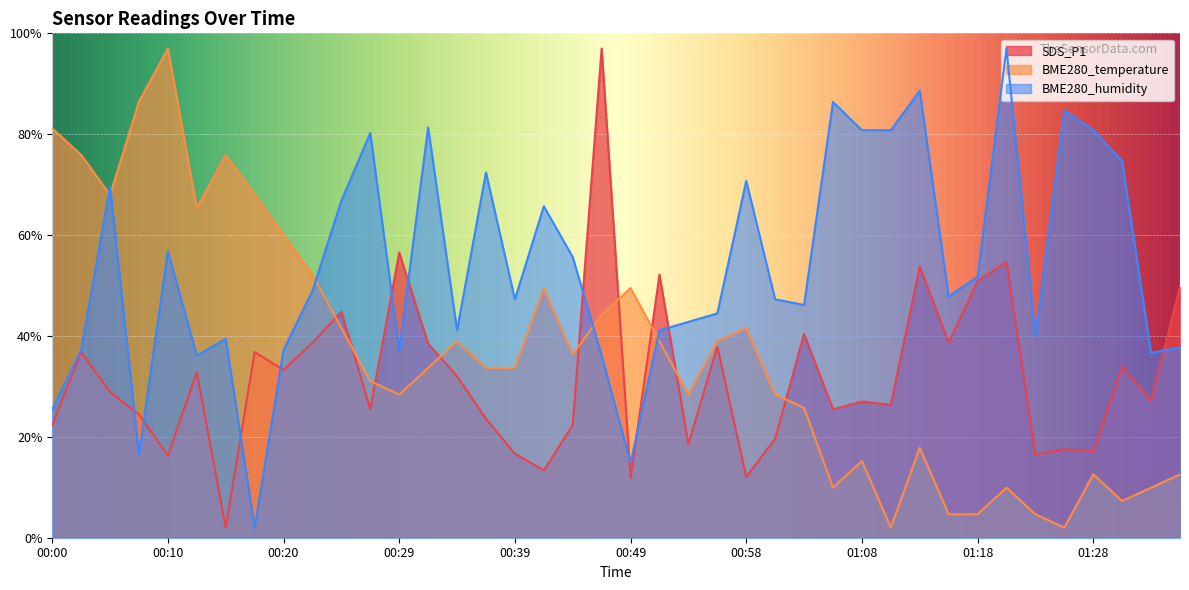

True or false: BME280_humidity and BME280_temperature cross at least once.

True